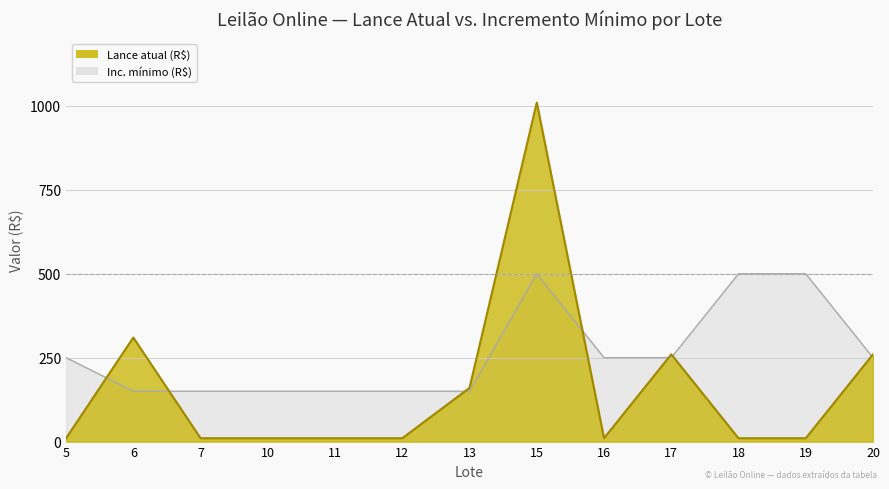

What is the value of the Lance atual point at the 13th from the left?

260